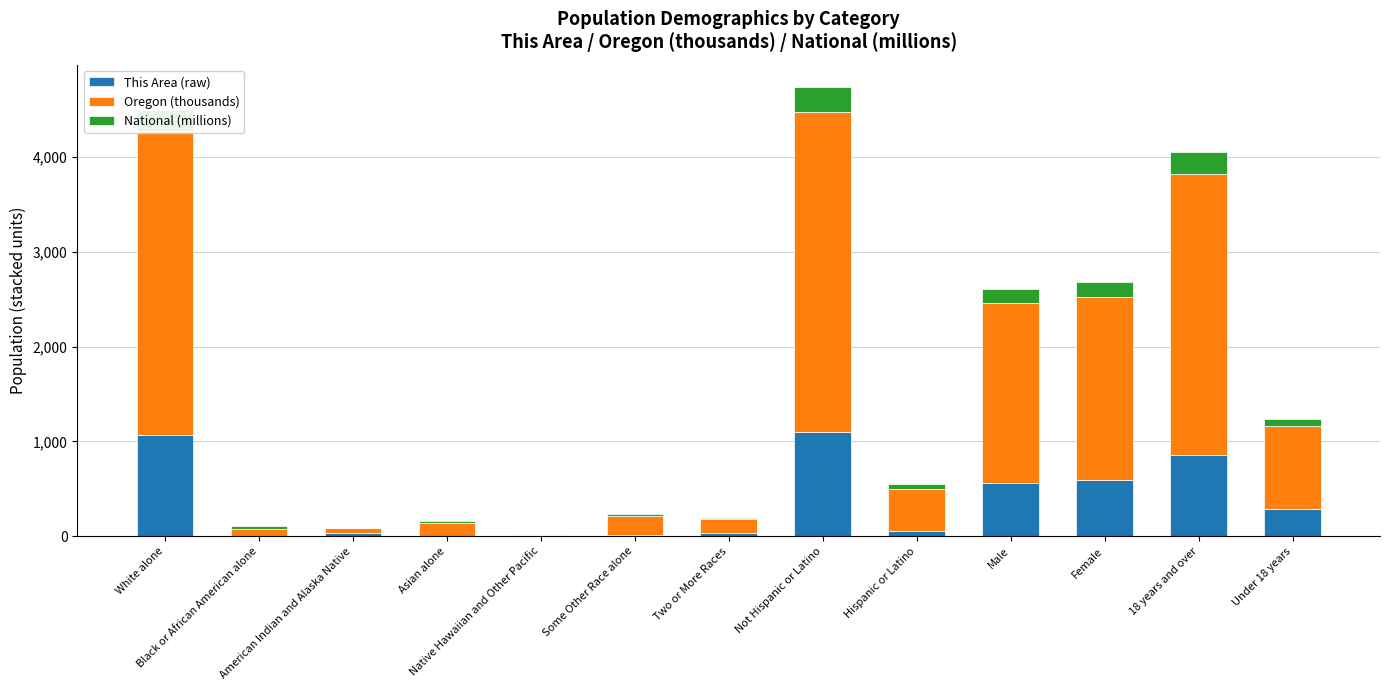

What is the sum of all This Area (raw) values?

4604.0